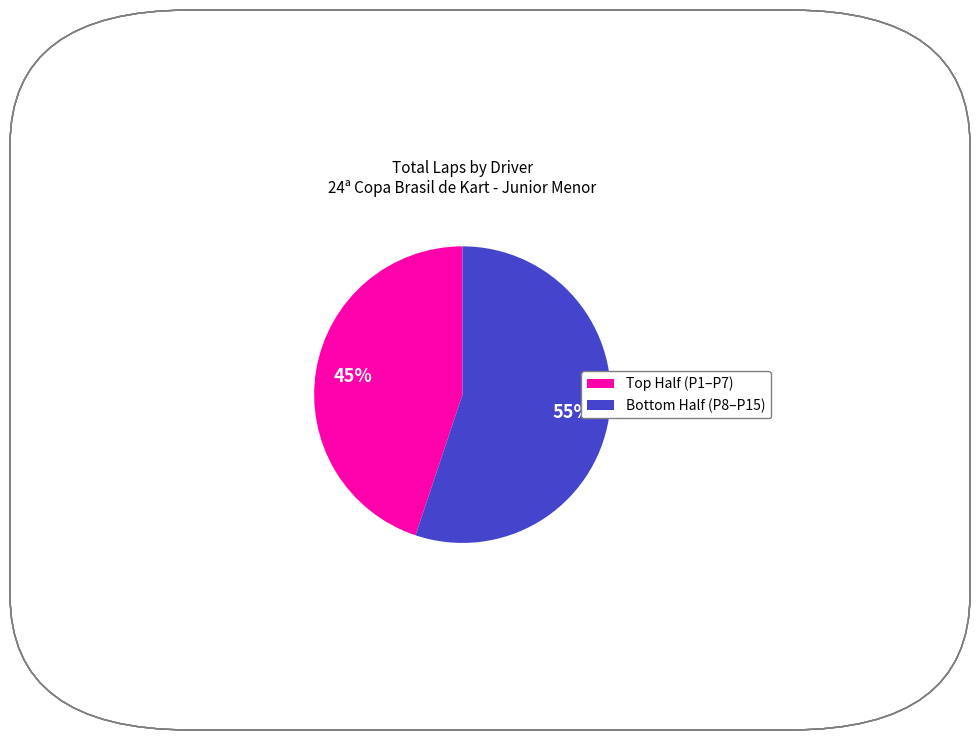

Count the number of slices in the pie.

2